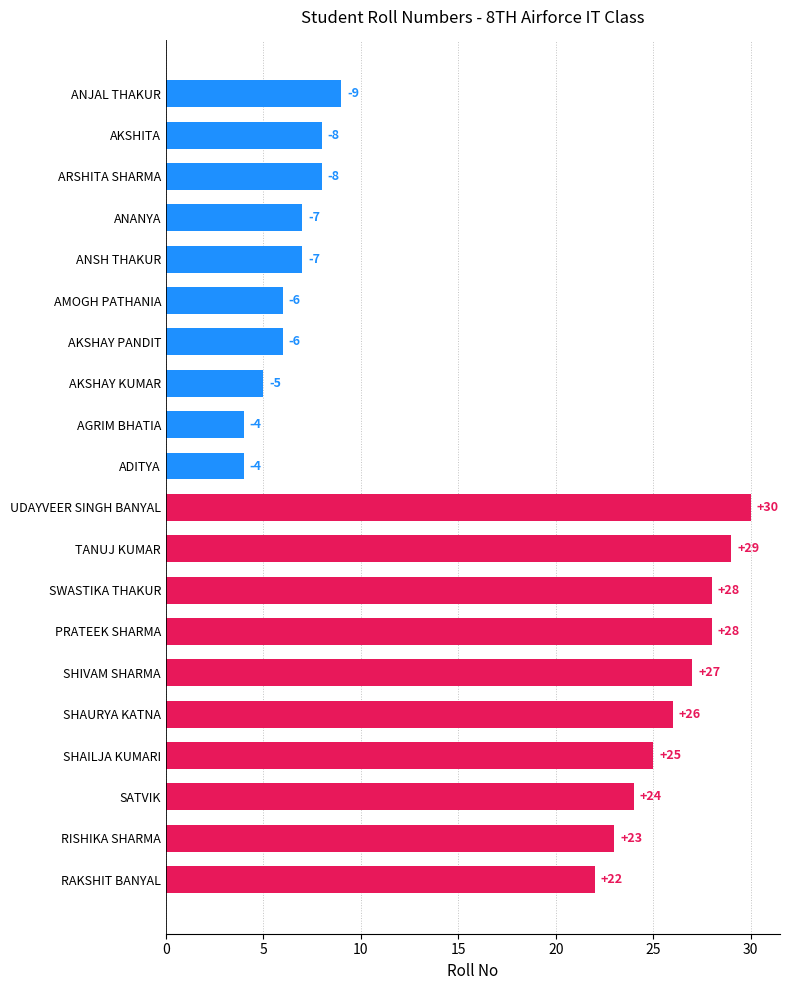

What is the label of the 17th bar from the top?

SHAILJA KUMARI